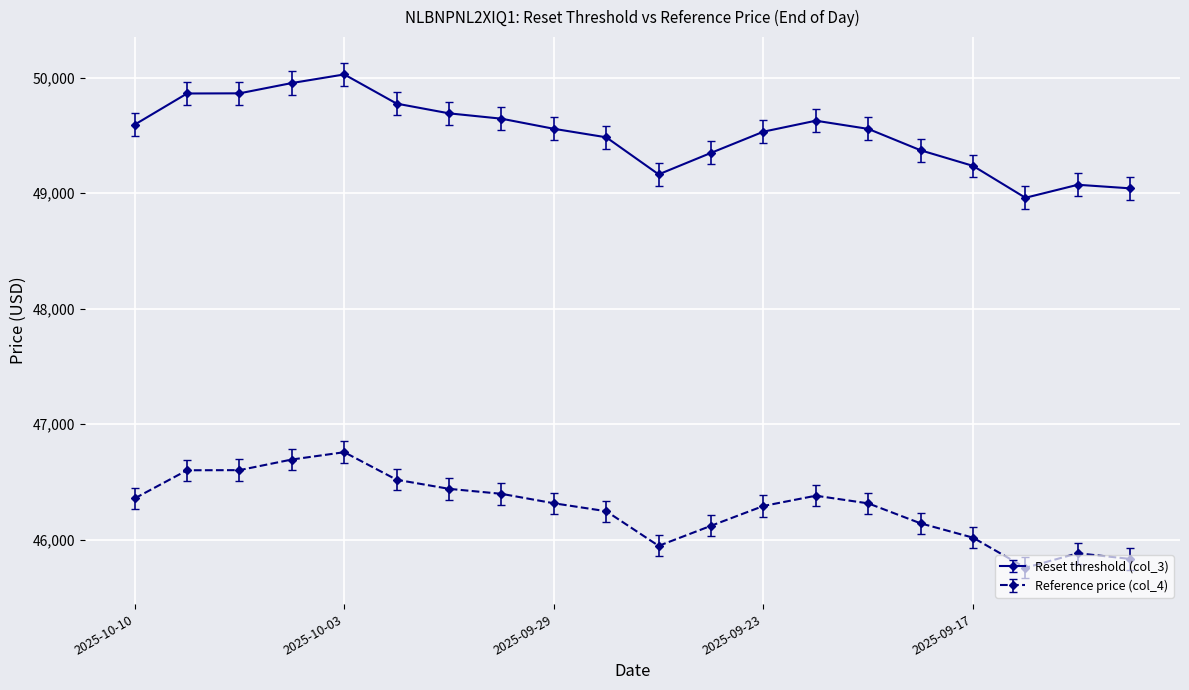

What is the value of the Reset threshold (col_3) point at the 3rd from the left?

49865.2